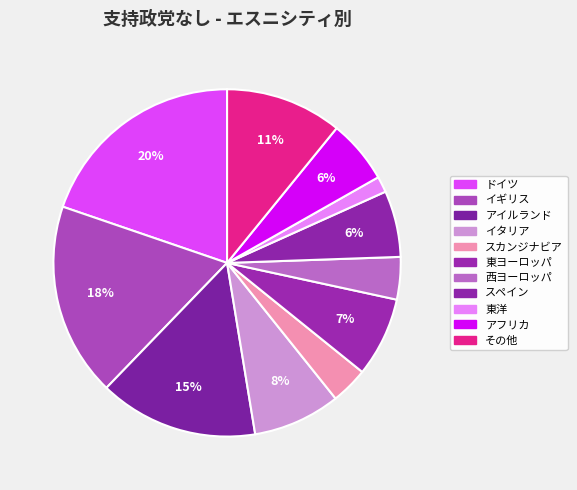

Rank the categories by value from highest to lowest.

ドイツ, イギリス, アイルランド, その他, イタリア, 東ヨーロッパ, スペイン, アフリカ, 西ヨーロッパ, スカンジナビア, 東洋